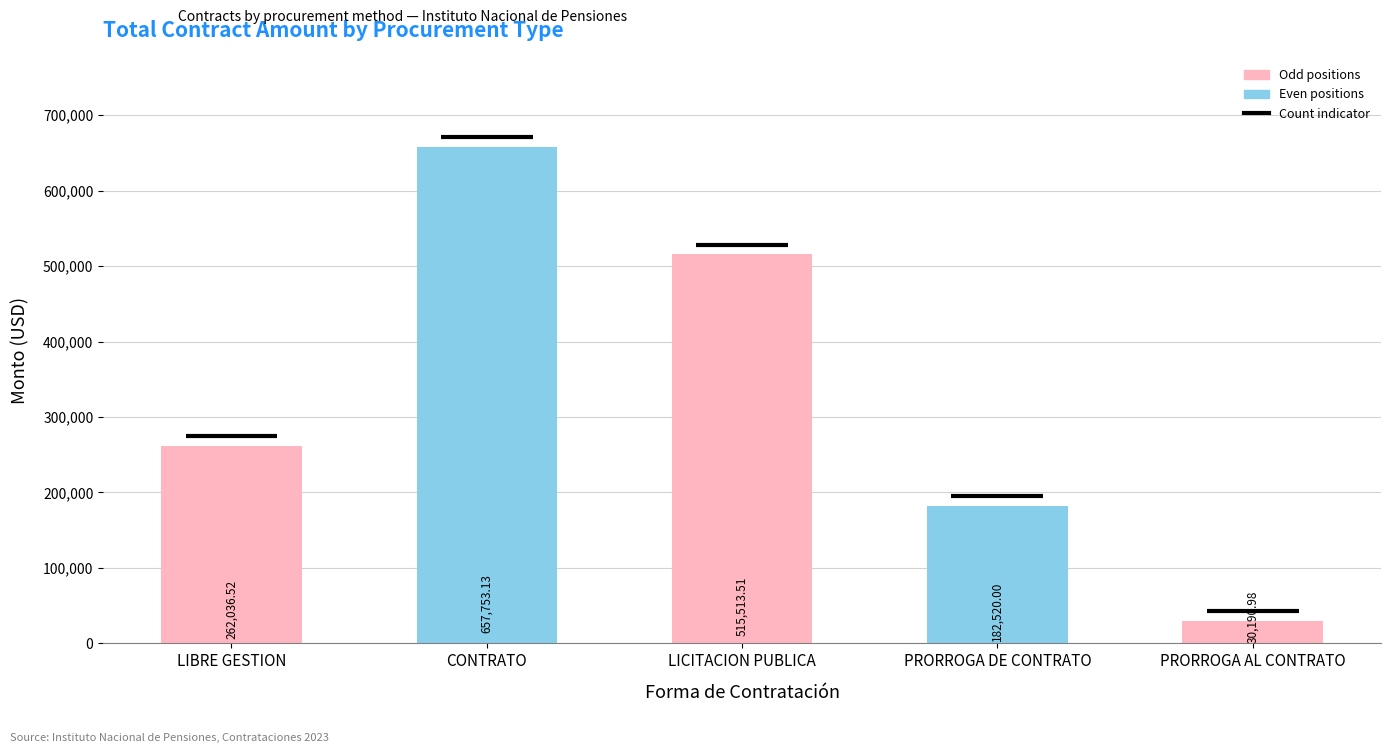

List the labels in order of value, largest first.

CONTRATO, LICITACION PUBLICA, LIBRE GESTION, PRORROGA DE CONTRATO, PRORROGA AL CONTRATO